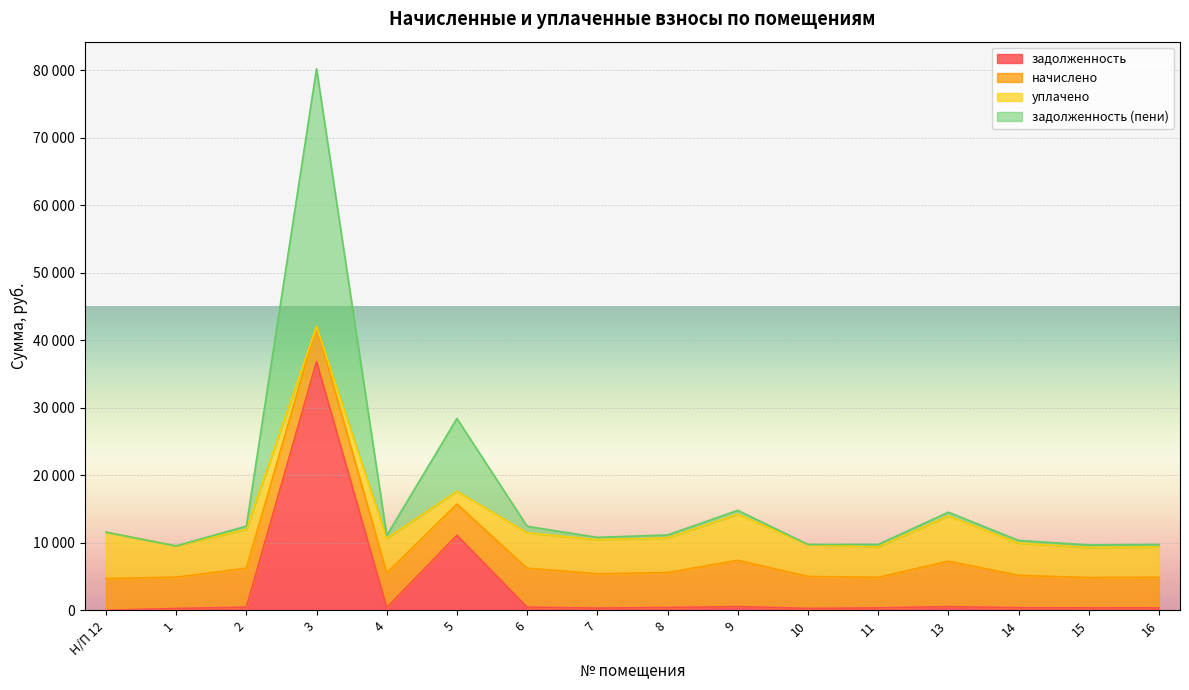

What is the label of the 4th point from the left?

3